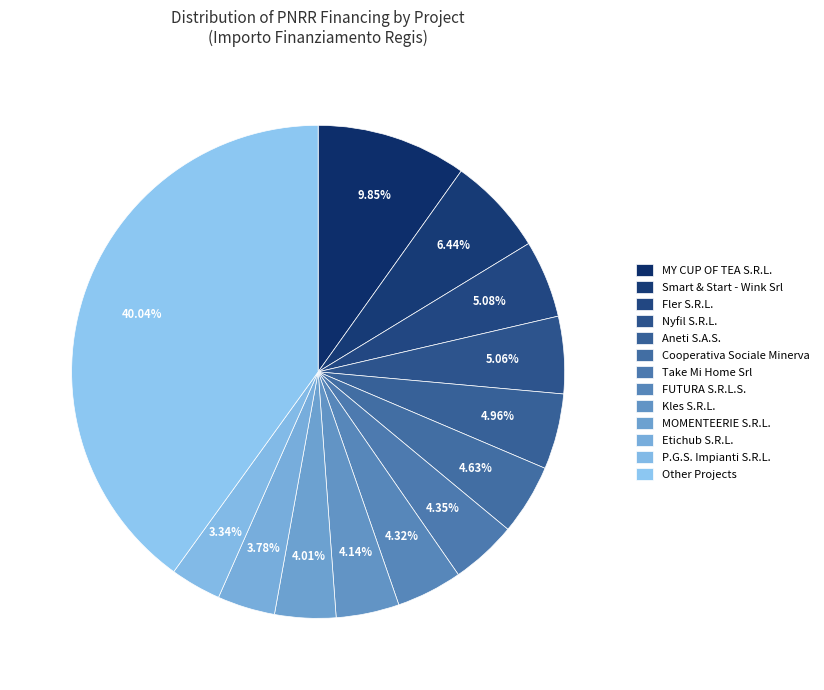

How many slices are in this pie chart?

13